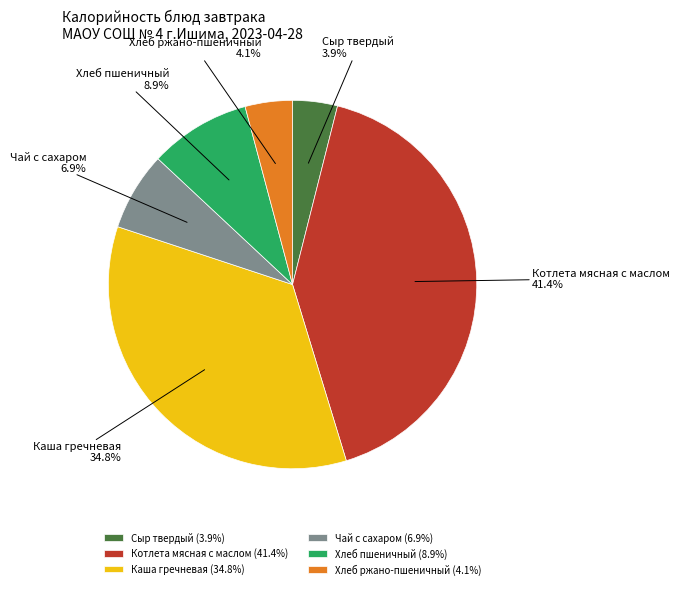

To the nearest percent, what percentage of the pie is Хлеб пшеничный?

9%